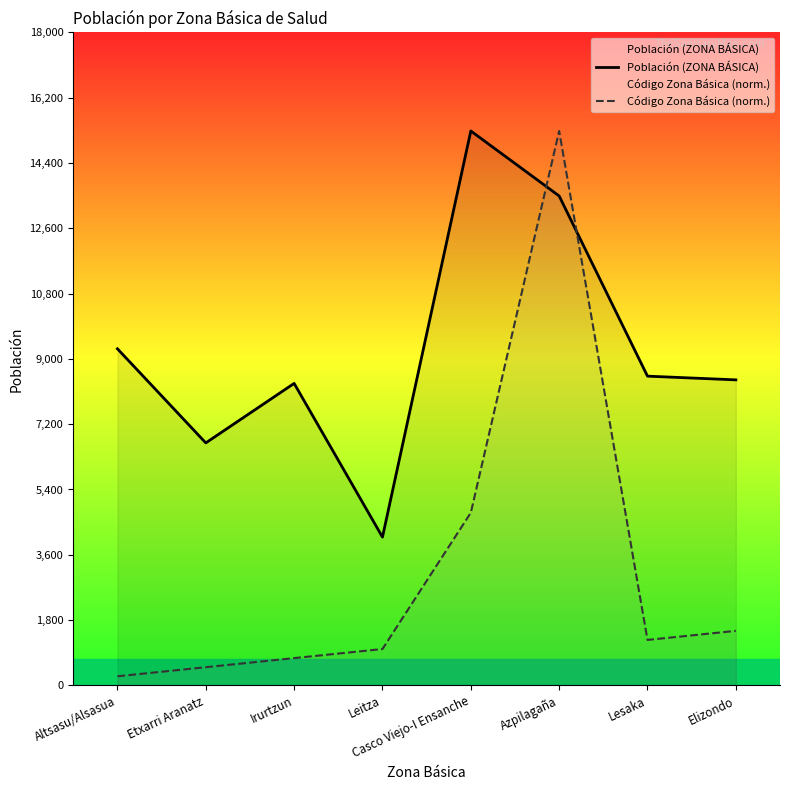

At which label does Población (ZONA BÁSICA) first exceed 8524?

Altsasu/Alsasua